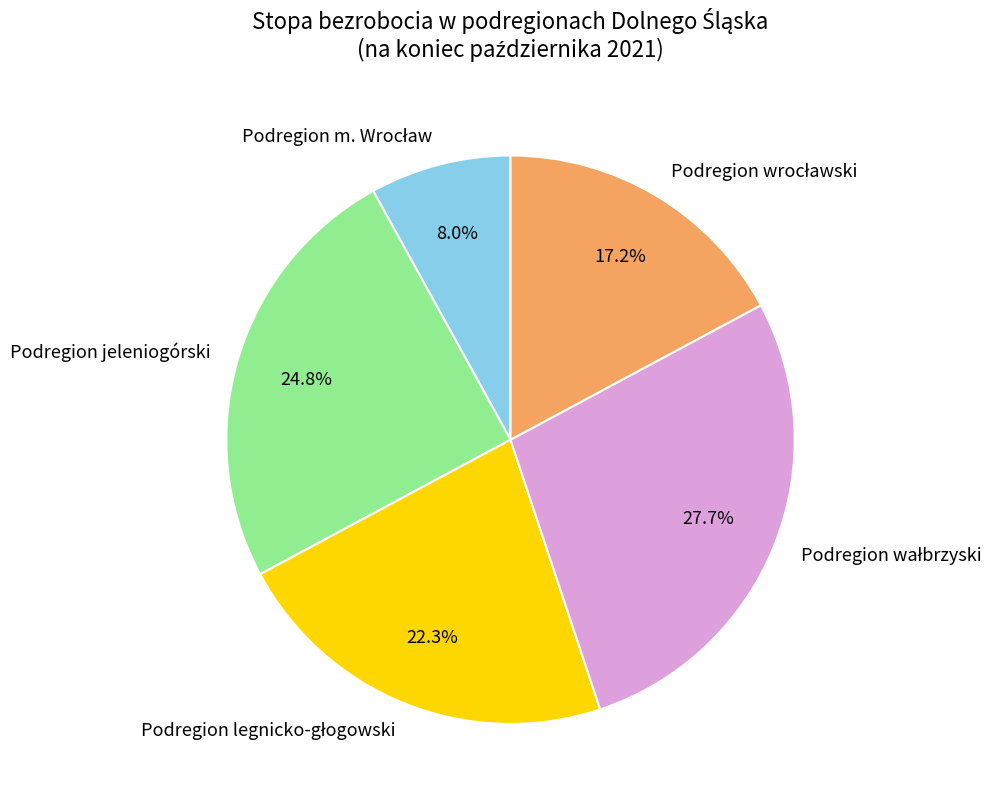

To the nearest percent, what is the average slice percentage?

20%